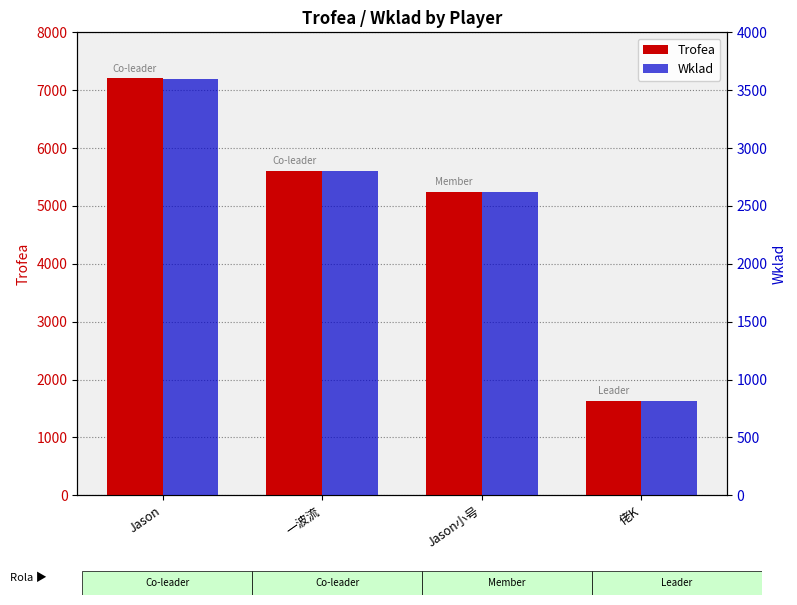

Which has a higher value, 佬K or Jason?

Jason